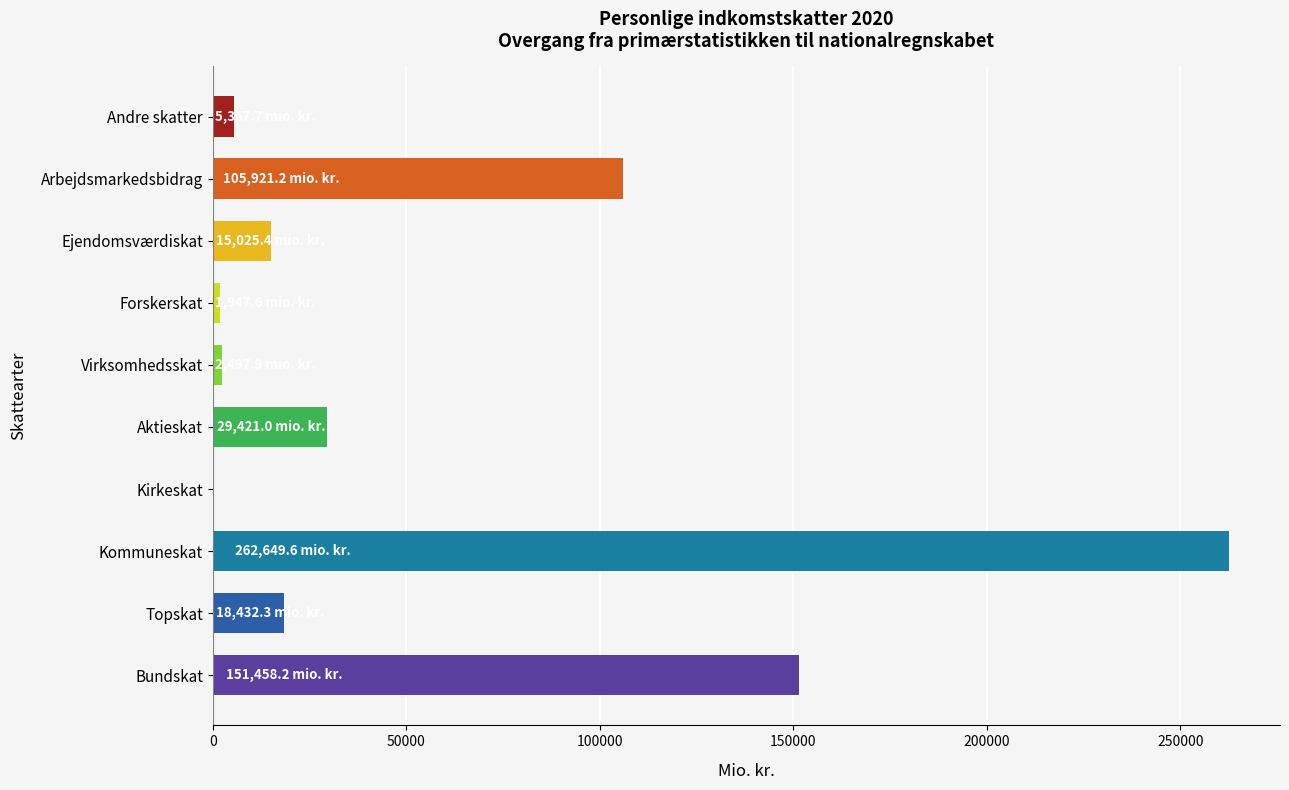

How many data points are above 18432?

5